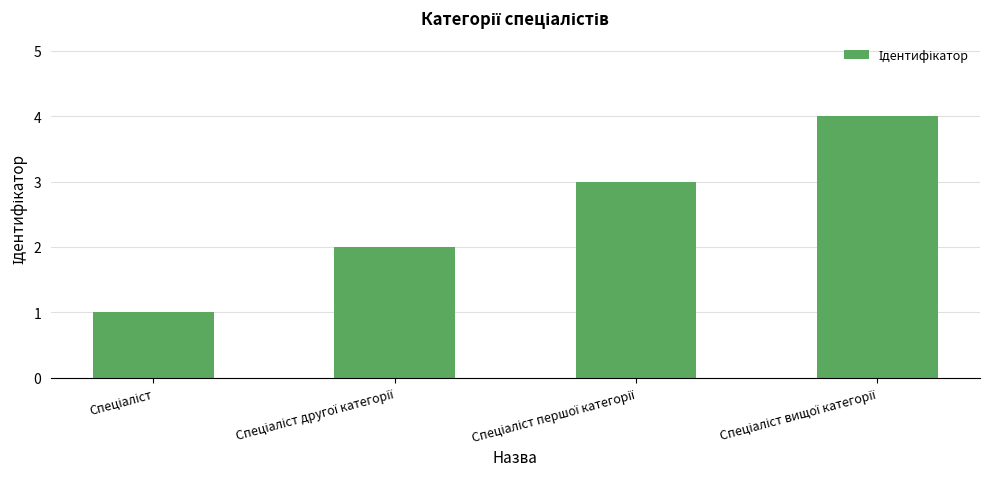

What is the difference between the maximum and minimum values?

3